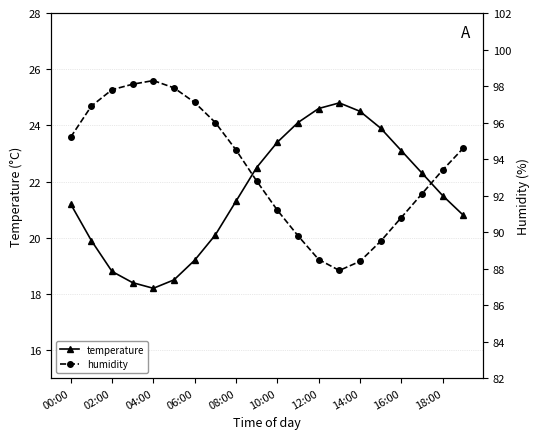

True or false: temperature has a value of 27.8 at 02:00.

False